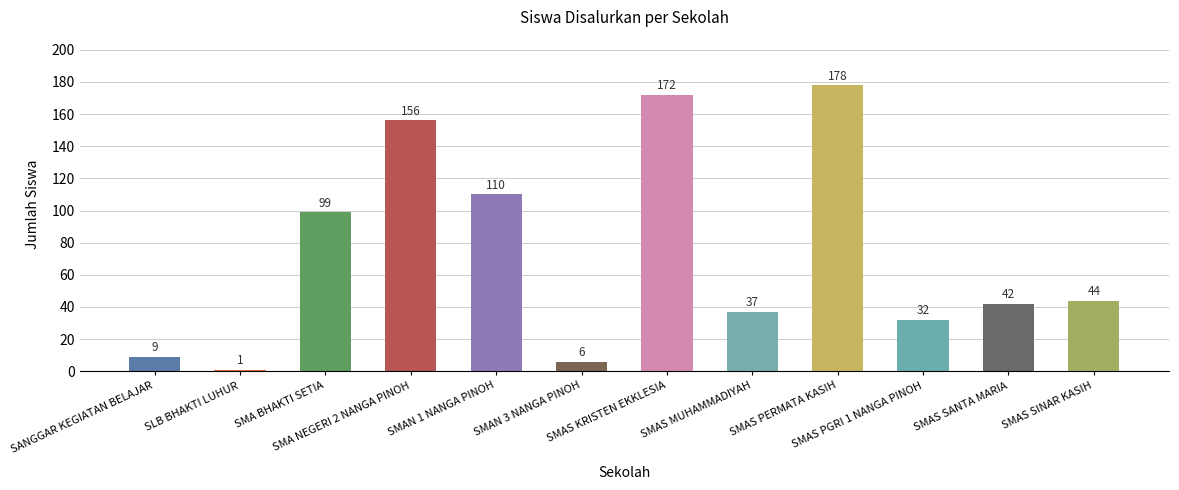

What is the value of the 6th bar from the left?

6